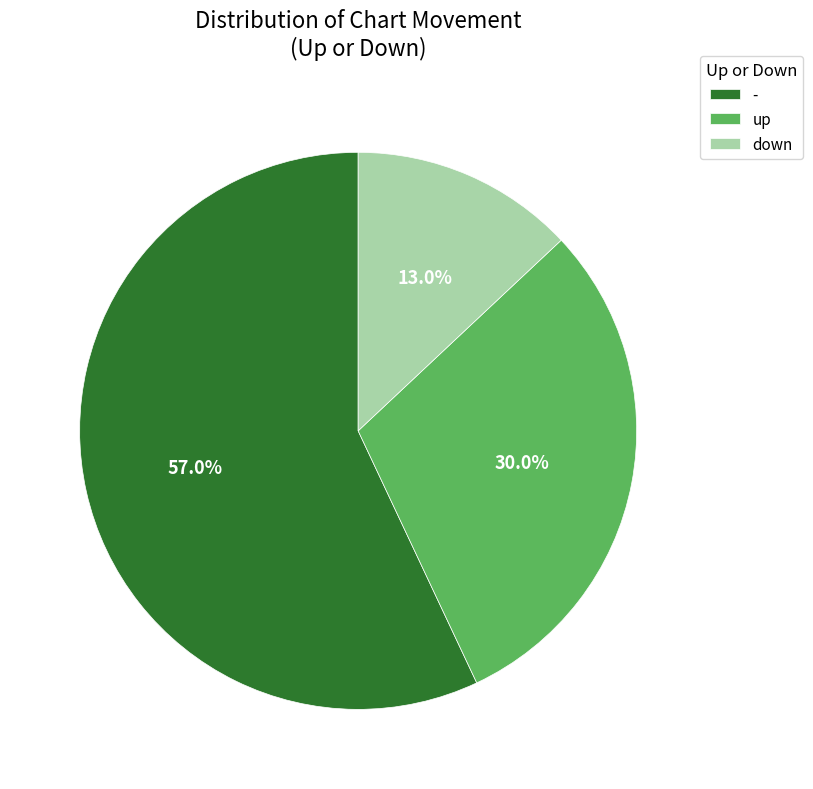

Rank the categories by value from lowest to highest.

down, up, -